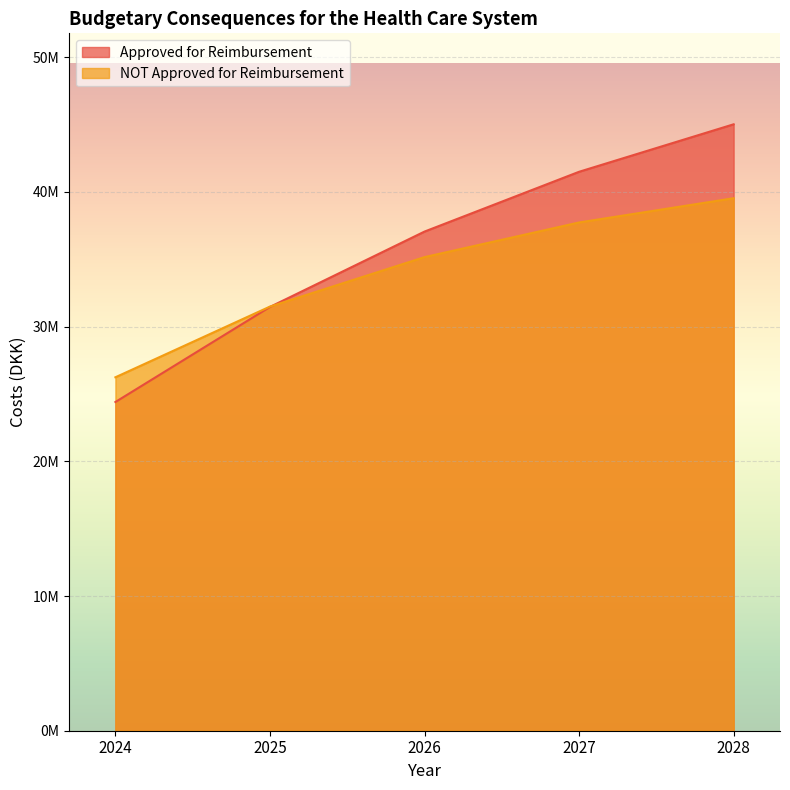

Which series ends up on top after the final intersection of NOT Approved for Reimbursement and Approved for Reimbursement?

Approved for Reimbursement